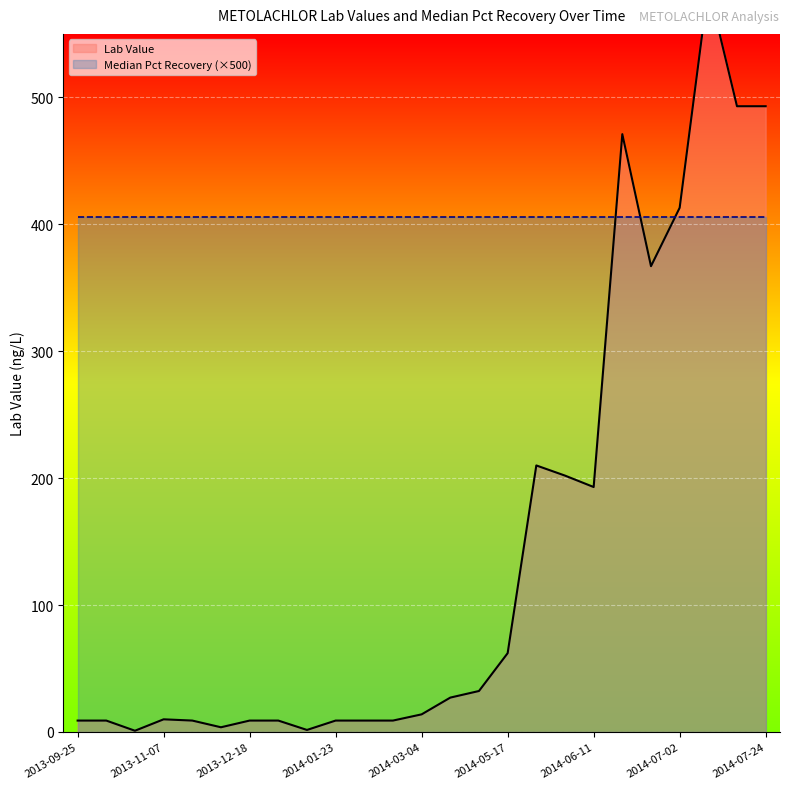

Rank the categories by value from highest to lowest.

2014-07-08, 2014-07-19, 2014-07-24, 2014-06-18, 2014-07-02, 2014-06-26, 2014-05-29, 2014-06-05, 2014-06-11, 2014-05-17, 2014-05-03, 2014-04-24, 2014-03-04, 2013-11-07, 2013-09-25, 2013-09-29, 2013-11-21, 2013-12-18, 2013-12-19, 2014-01-23, 2014-02-06, 2014-02-19, 2013-12-10, 2014-01-10, 2013-10-31